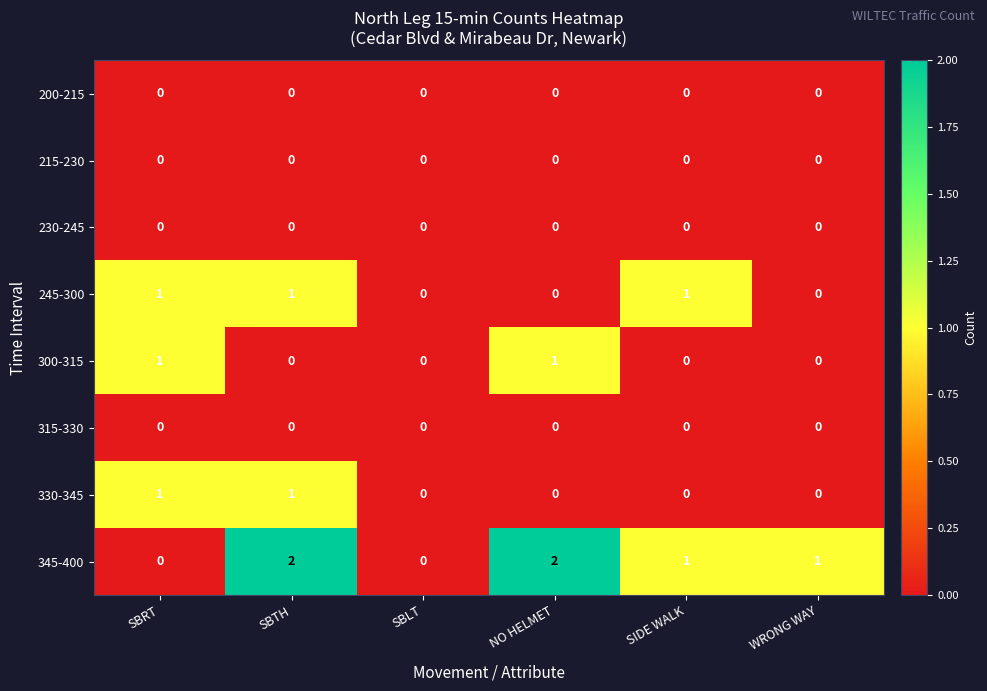

How many data points does each series have?

6